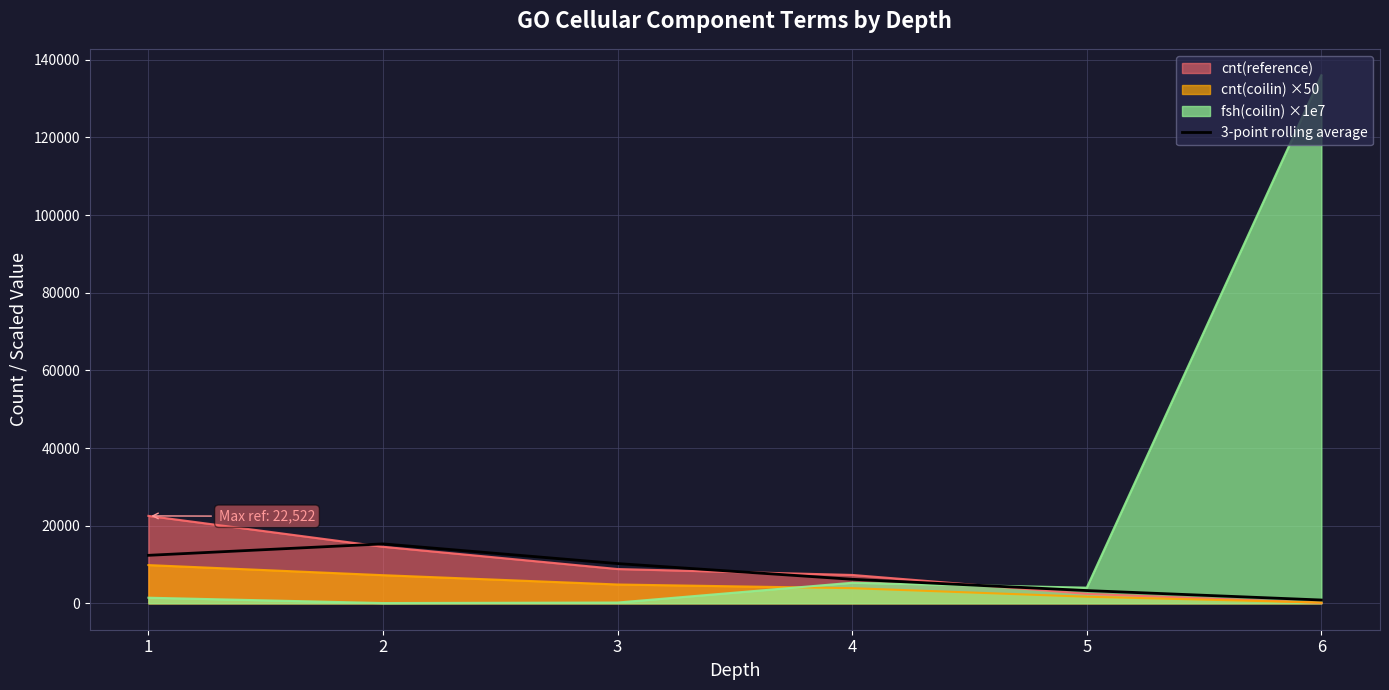

How many lines are shown in the chart?

4